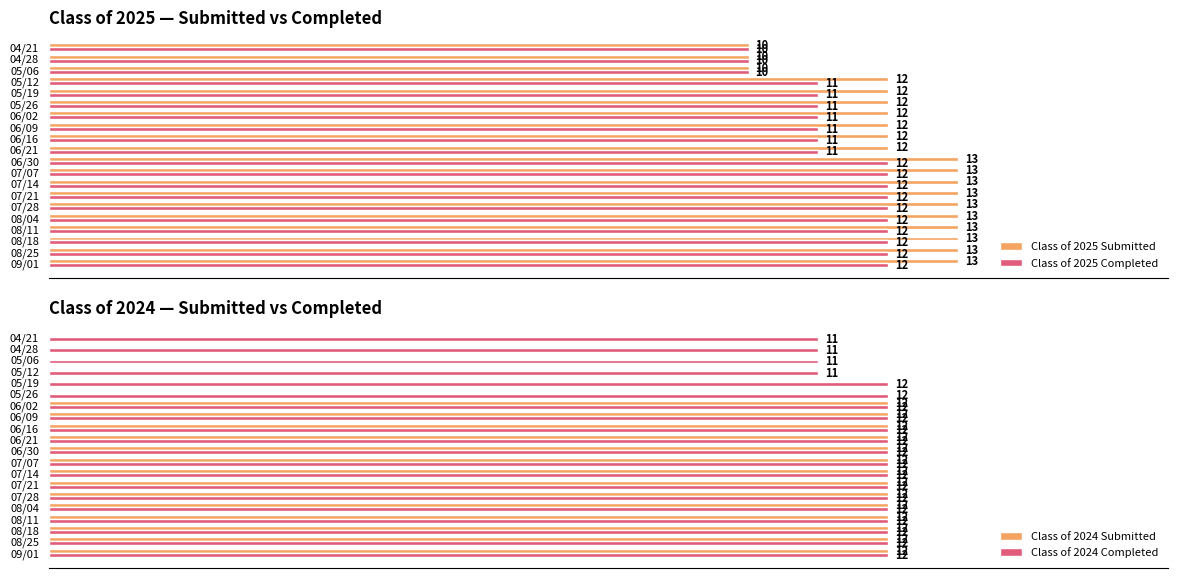

What is the lowest value of the Class of 2025 Completed series?

10